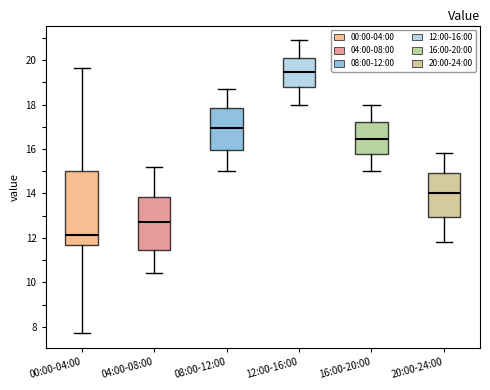

Which box is the tallest, from its lower edge to its upper edge?

00:00-04:00